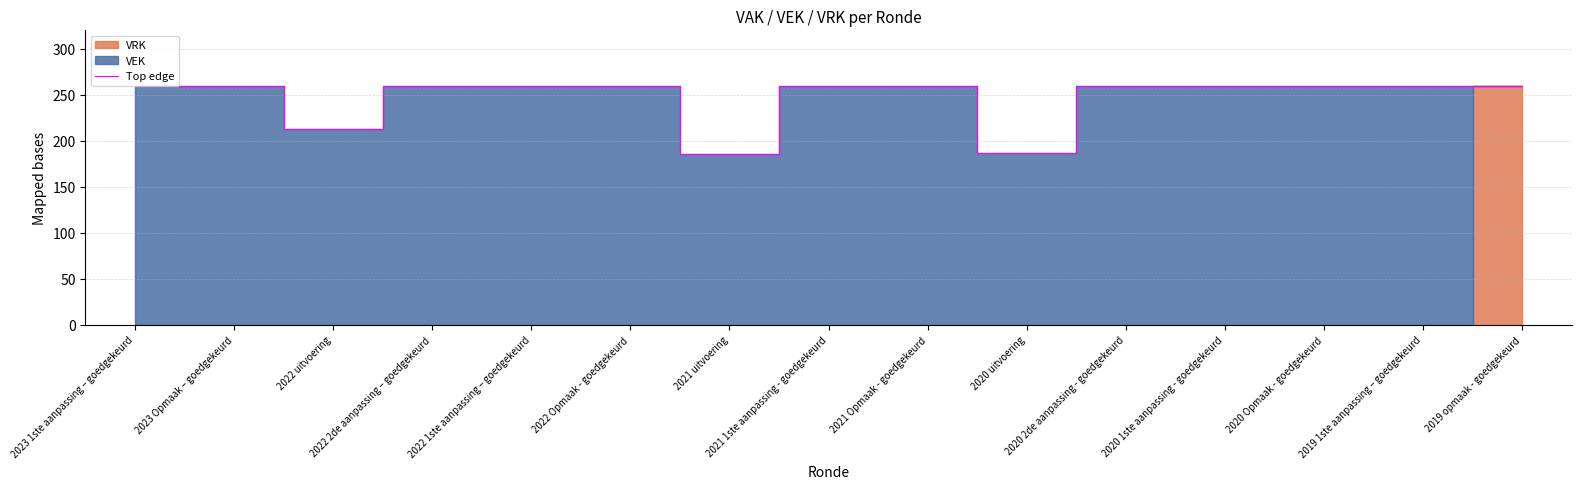

How many lines are shown in the chart?

1